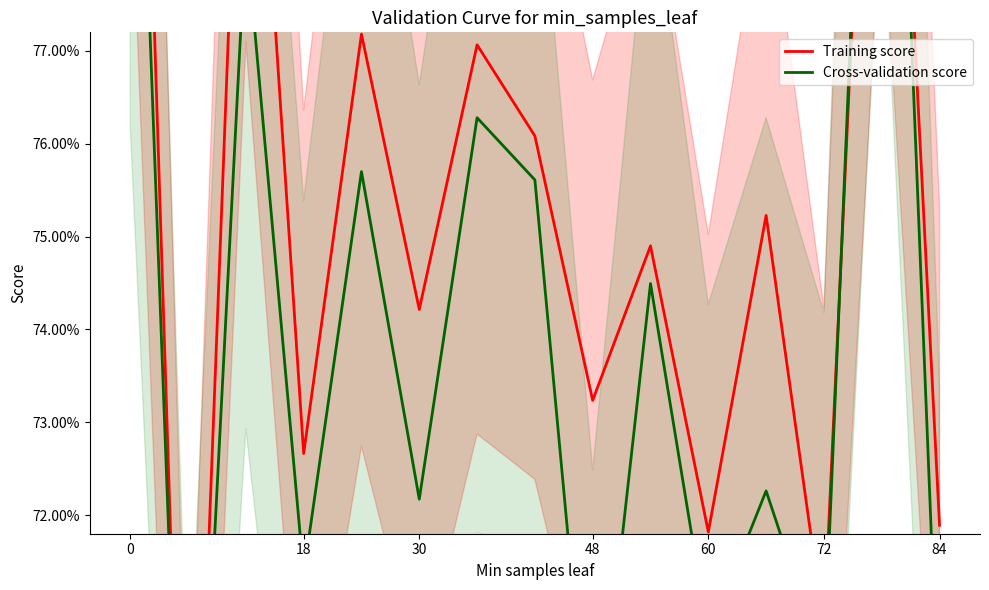

True or false: P1 (PM10) has more than 2 points higher than both neighbors.

True